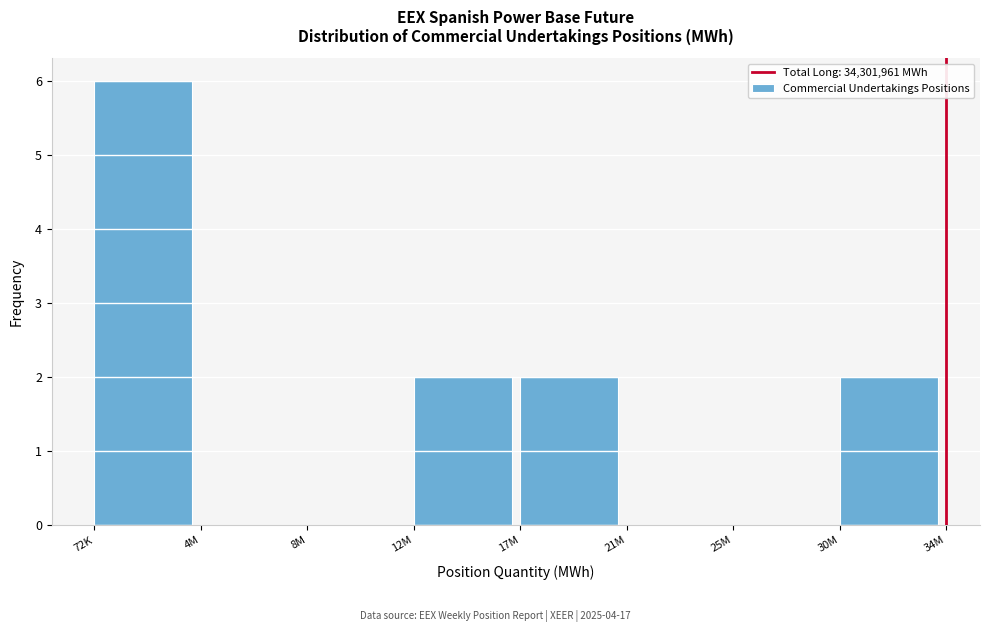

Reading left to right, extract all data points from this chart.

72K=6	4M=0	8M=0	12M=2	17M=2	21M=0	25M=0	30M=2